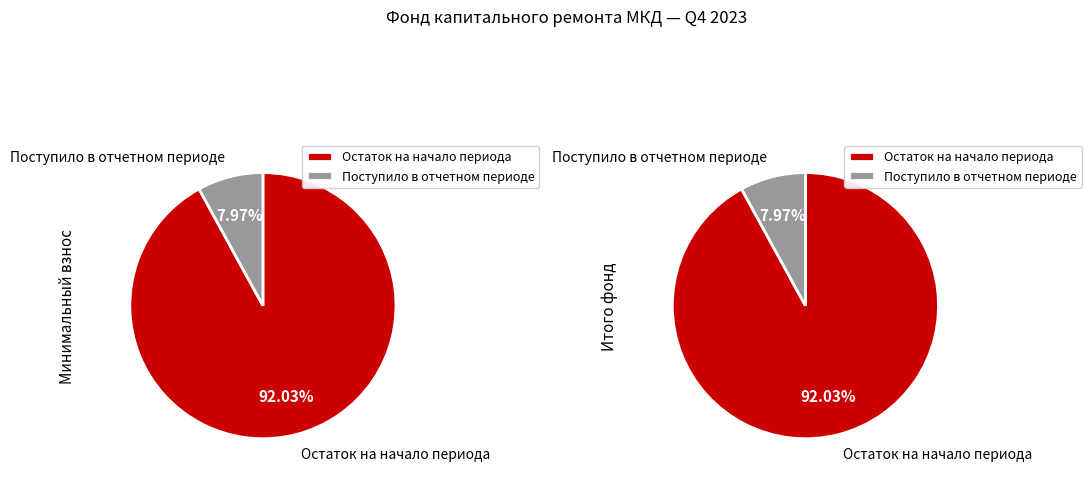

What percentage is the Поступило в отчетном периоде slice, to the nearest percent?

8%